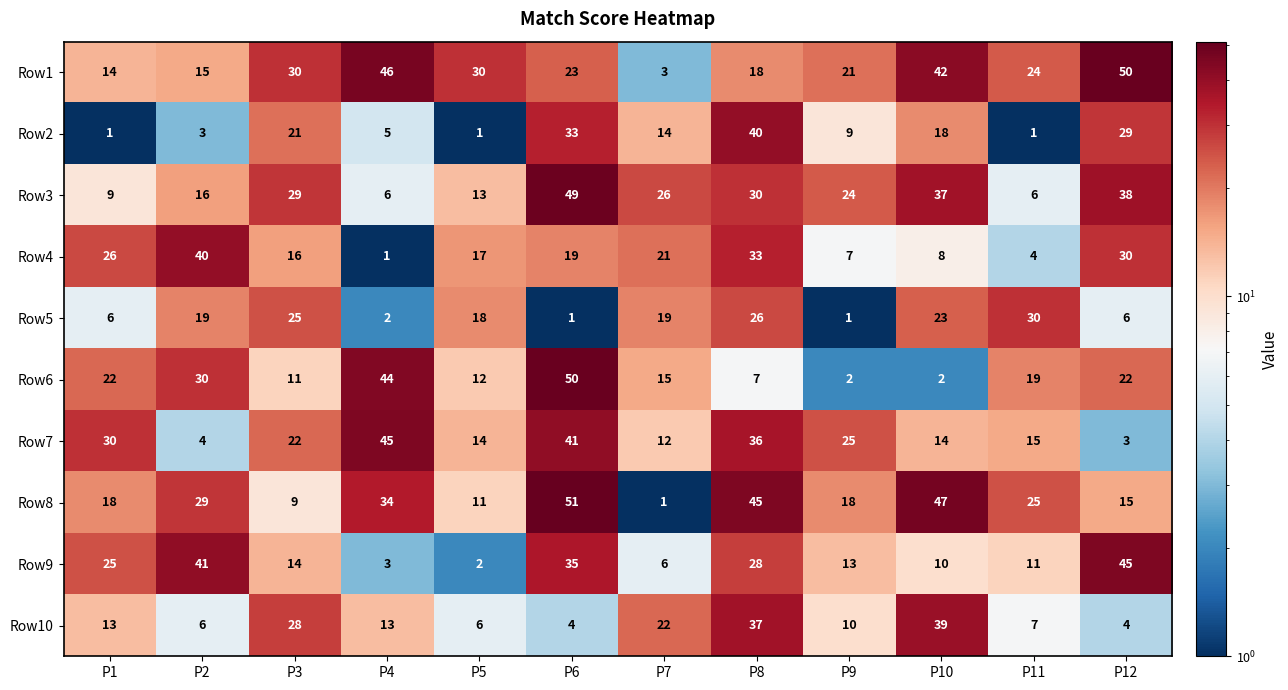

What is the total value across all series at P5?

124